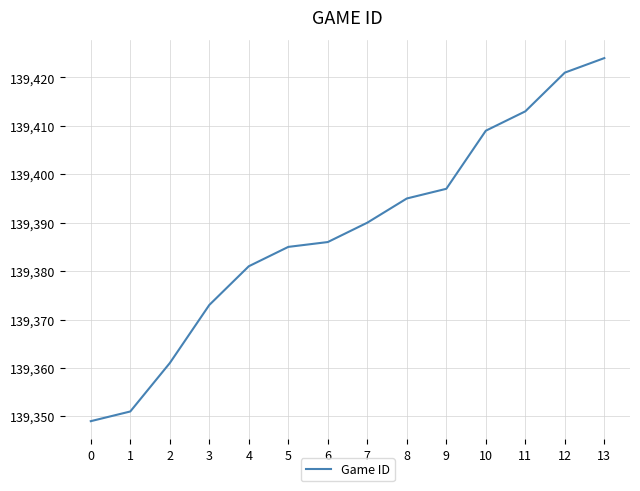

Is it true that the value at 12 is 43682?

False